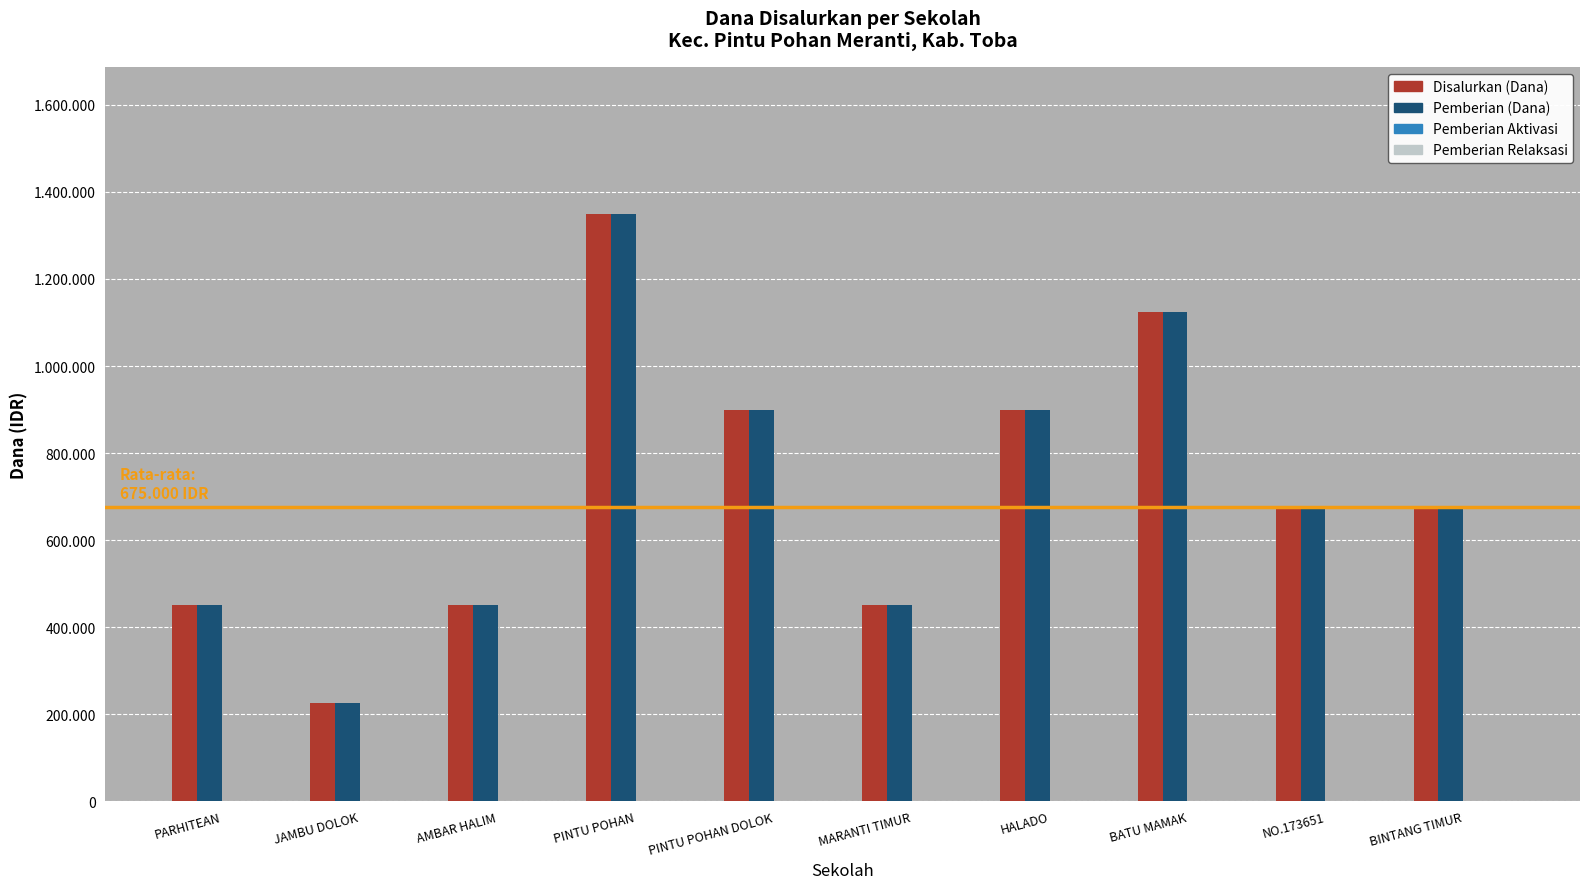

Does the chart contain any negative values?

No